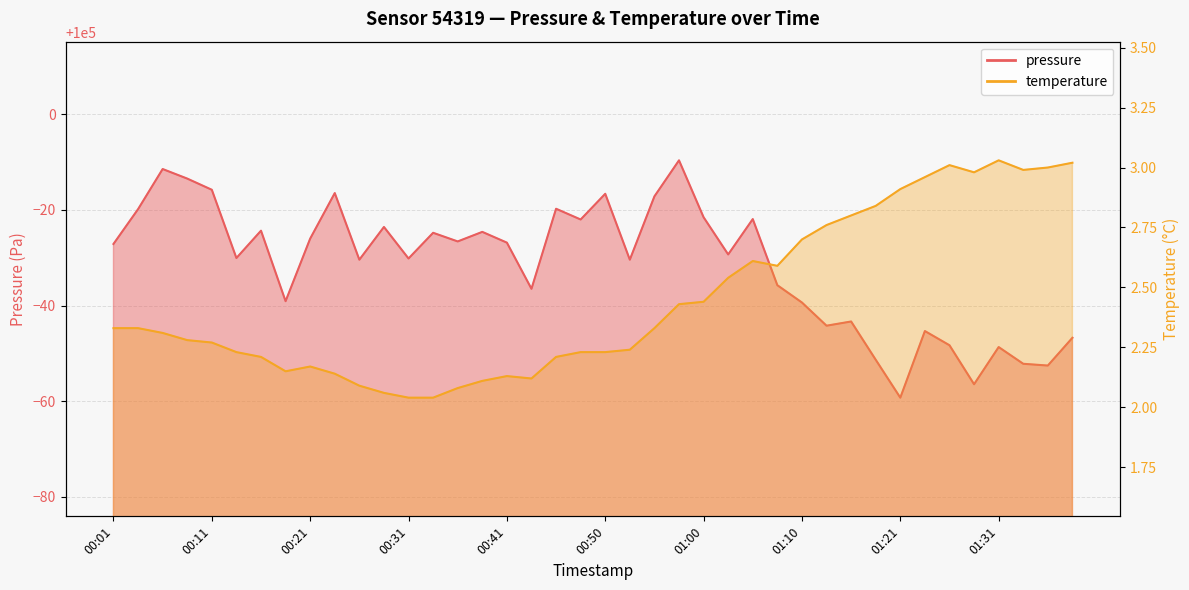

Which series has the largest range (max minus min)?

pressure